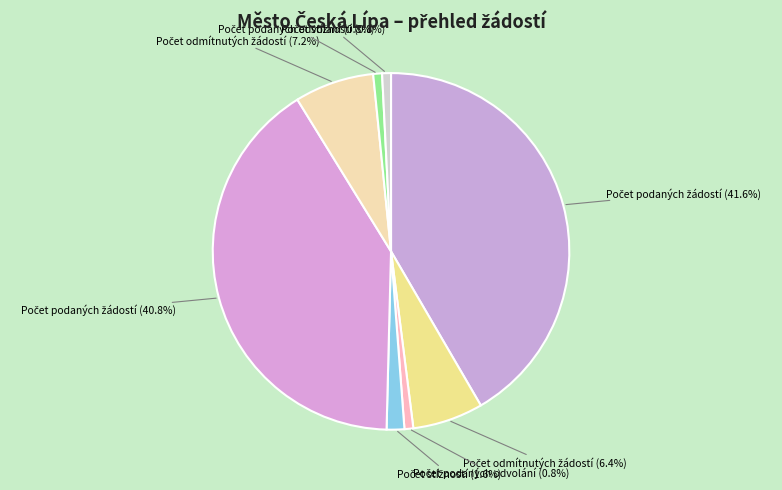

How many slices are in this pie chart?

8